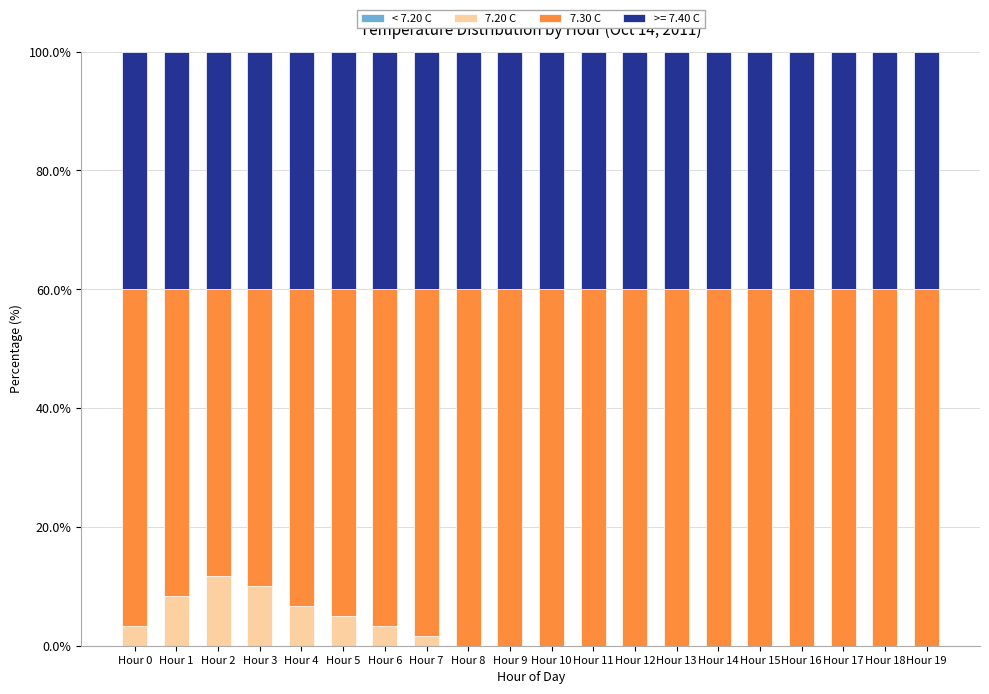

What is the total value across all series at Hour 6?

100.0